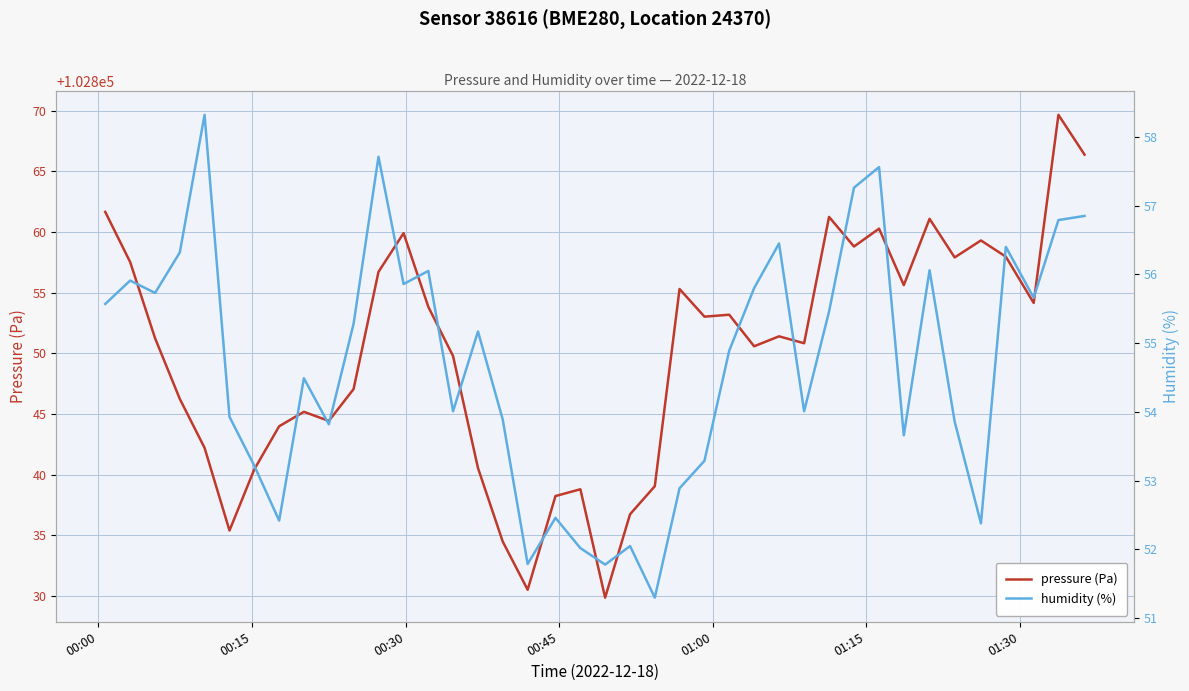

The humidity (%) series shows 30.4 at 8. True or false?

False